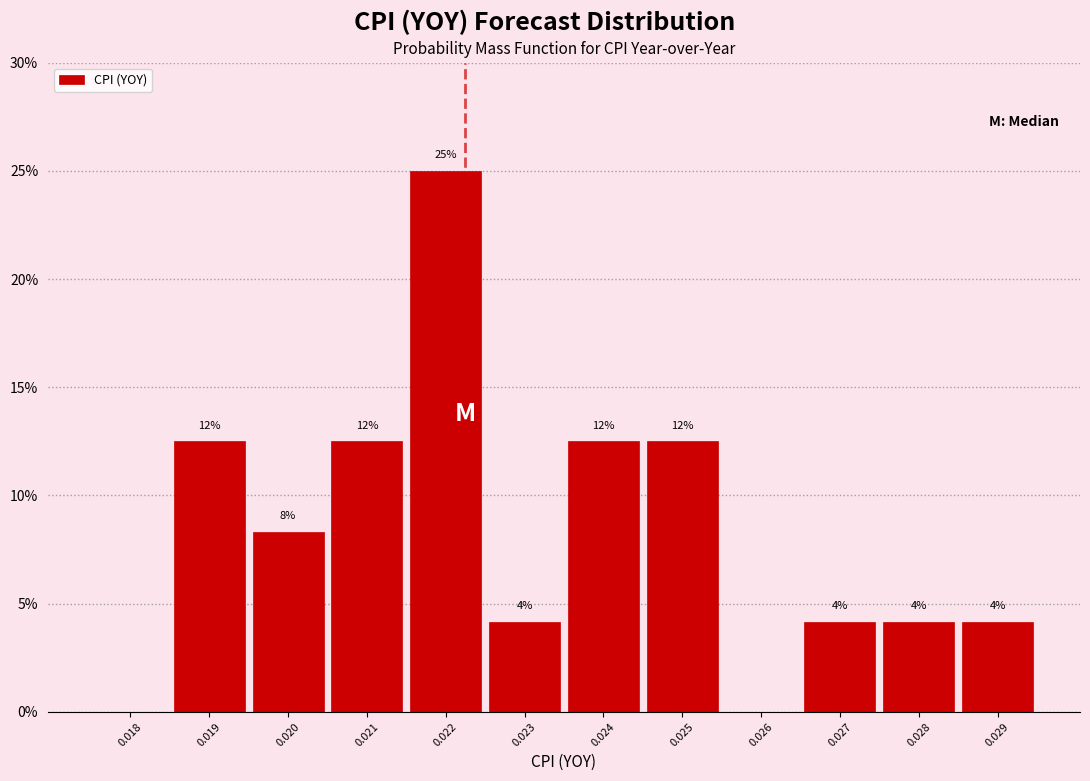

Are the bars horizontal?

No